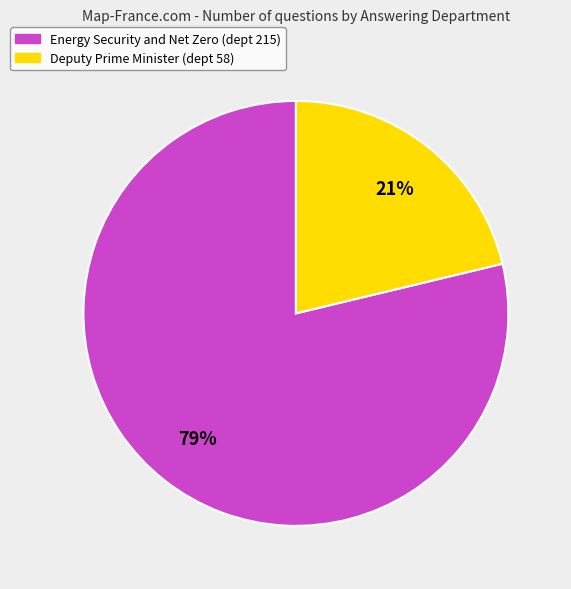

Which slice is the smallest?

Deputy Prime Minister (dept 58)